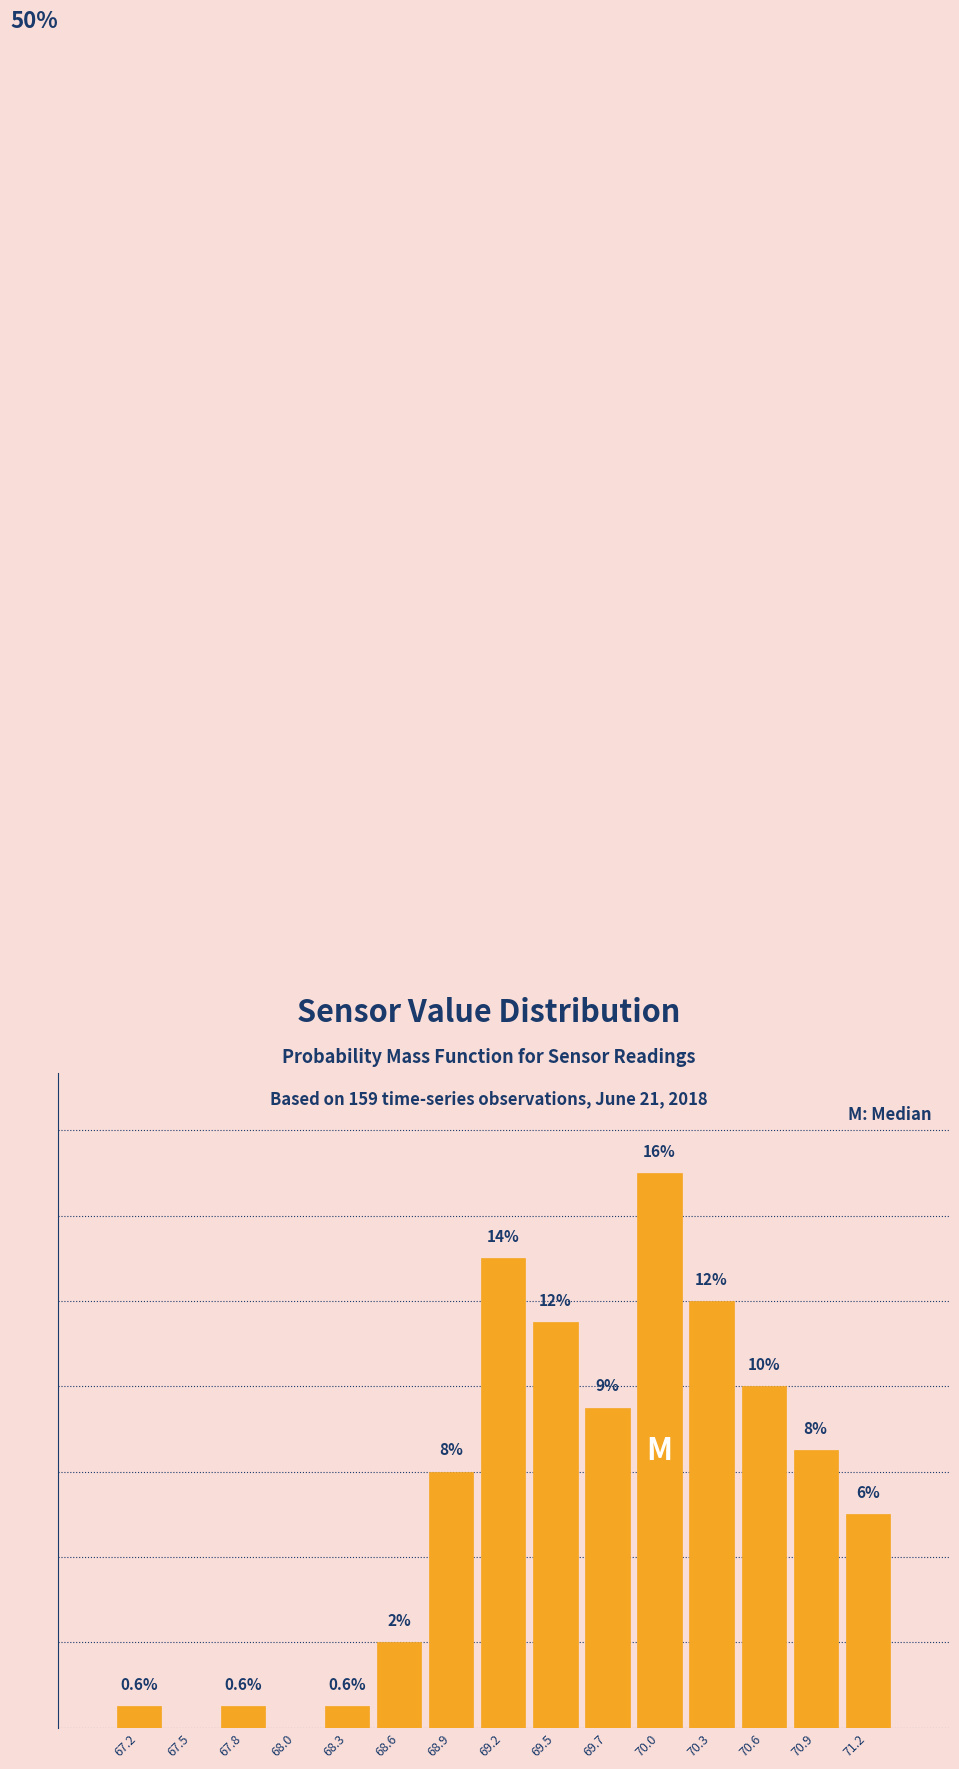

Are the bars horizontal?

No